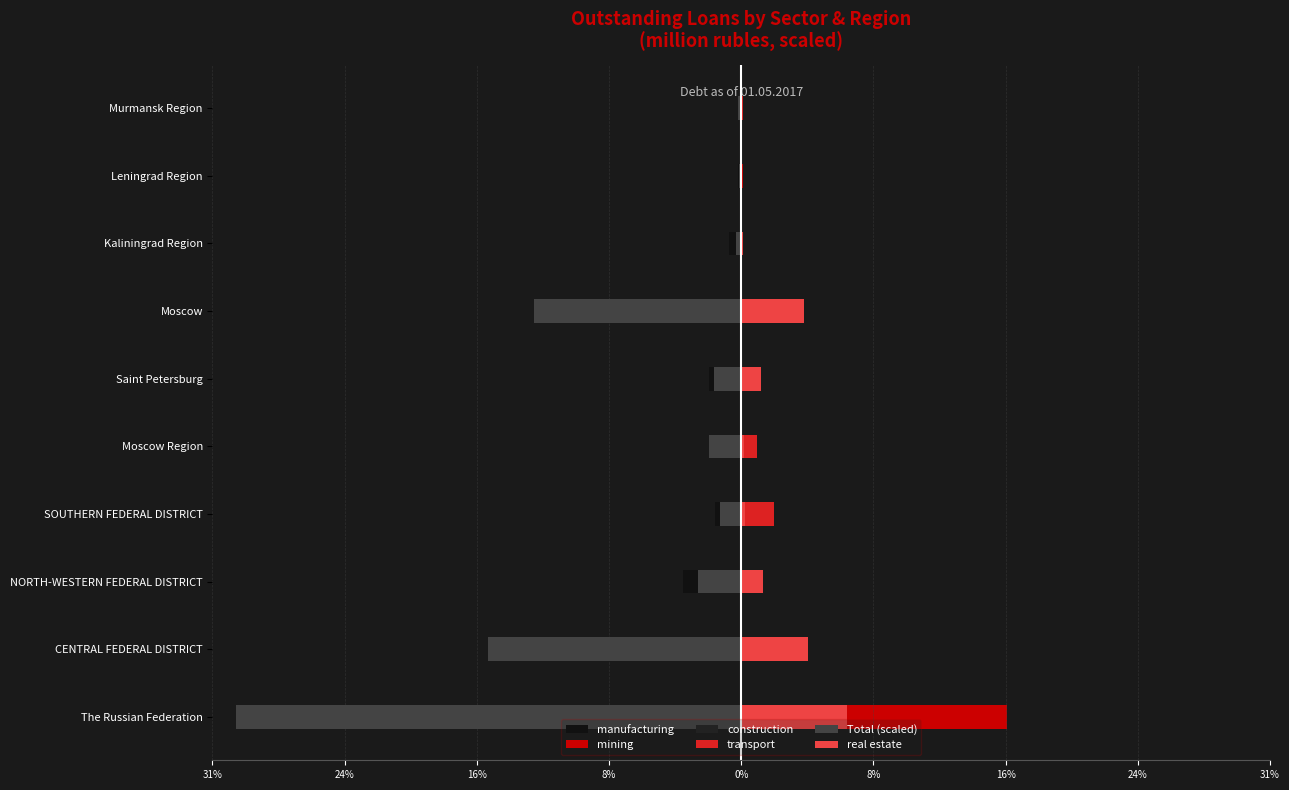

Rank the series at 9 from lowest to highest value.

Total (scaled), manufacturing, construction, real estate, transport, mining